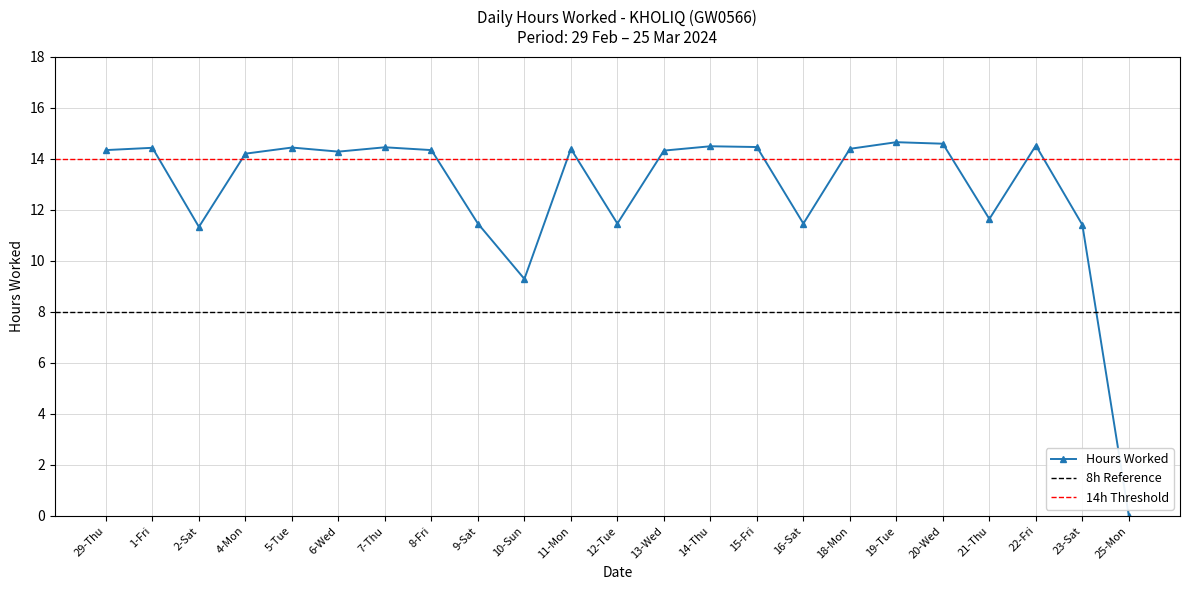

How many distinct data groups are displayed?

1